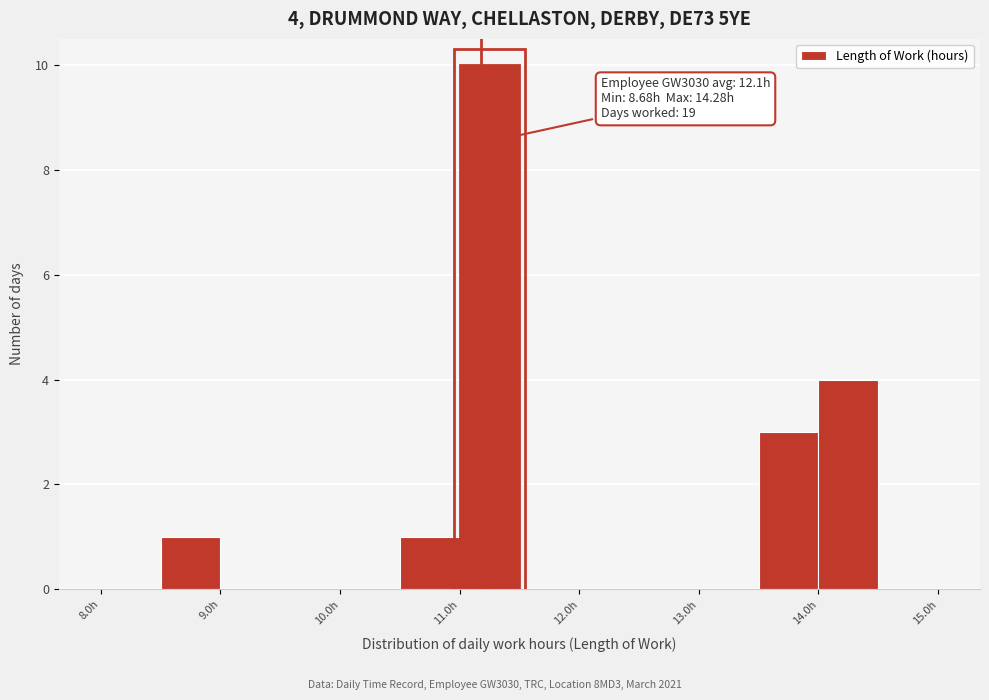

Which range on the x-axis has the tallest bar?

11.0 to 11.5